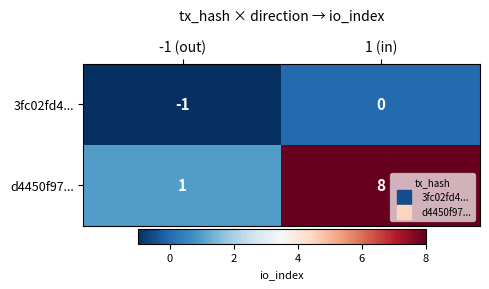

Where is d4450f97... nearest to the value 4?

-1 (out)